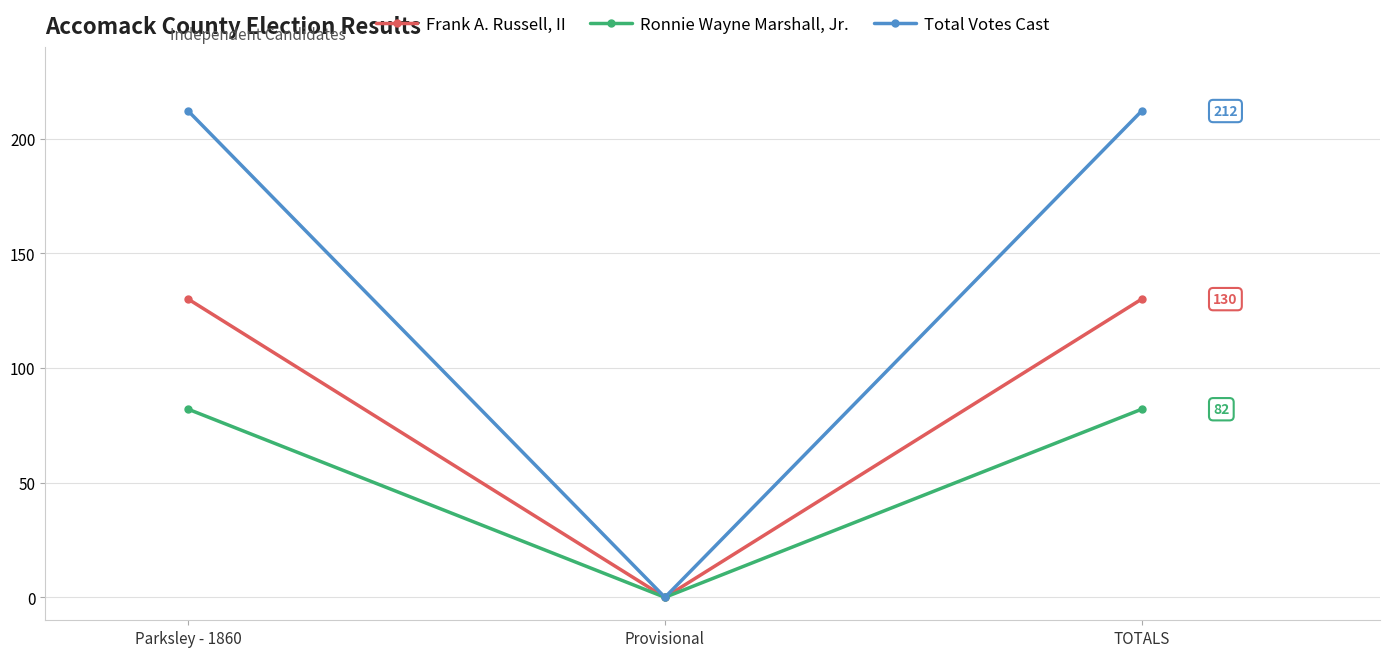

Which series changed the most between Provisional and TOTALS?

Total Votes Cast